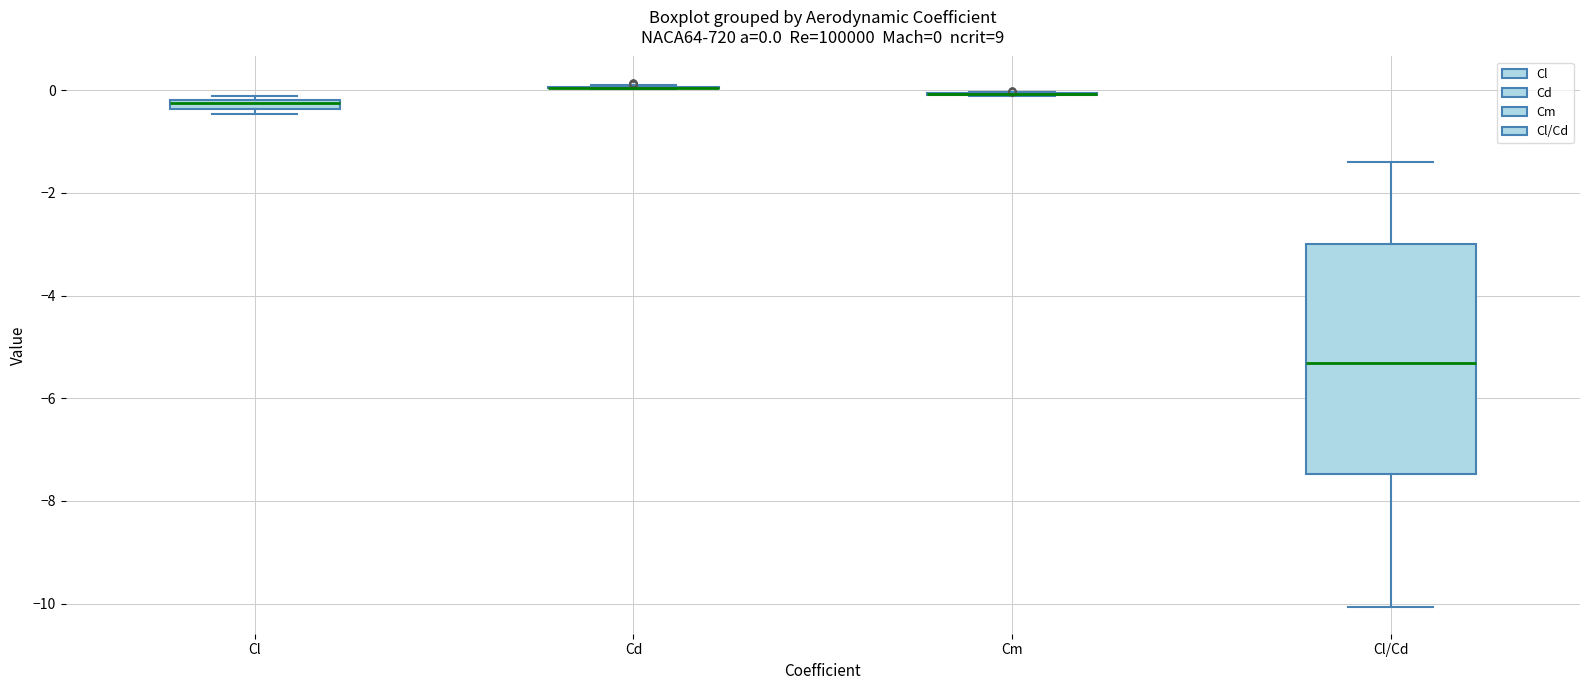

Which box is the tallest, from its lower edge to its upper edge?

Cl/Cd